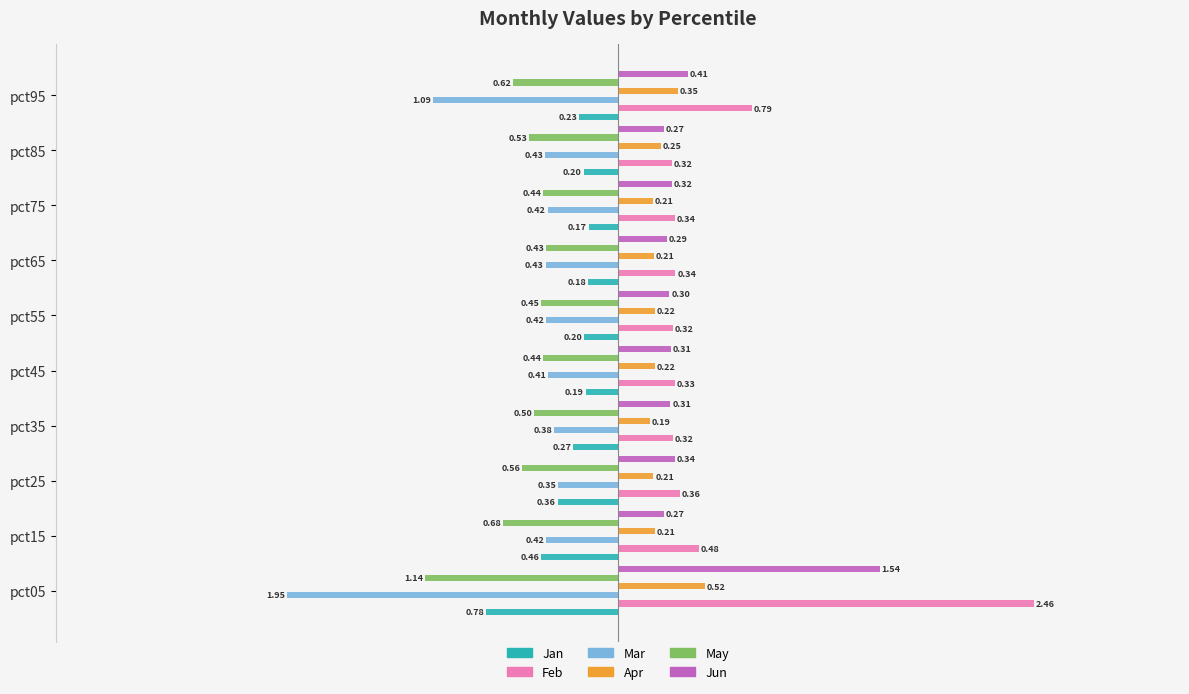

What is the minimum value for Feb?

0.3